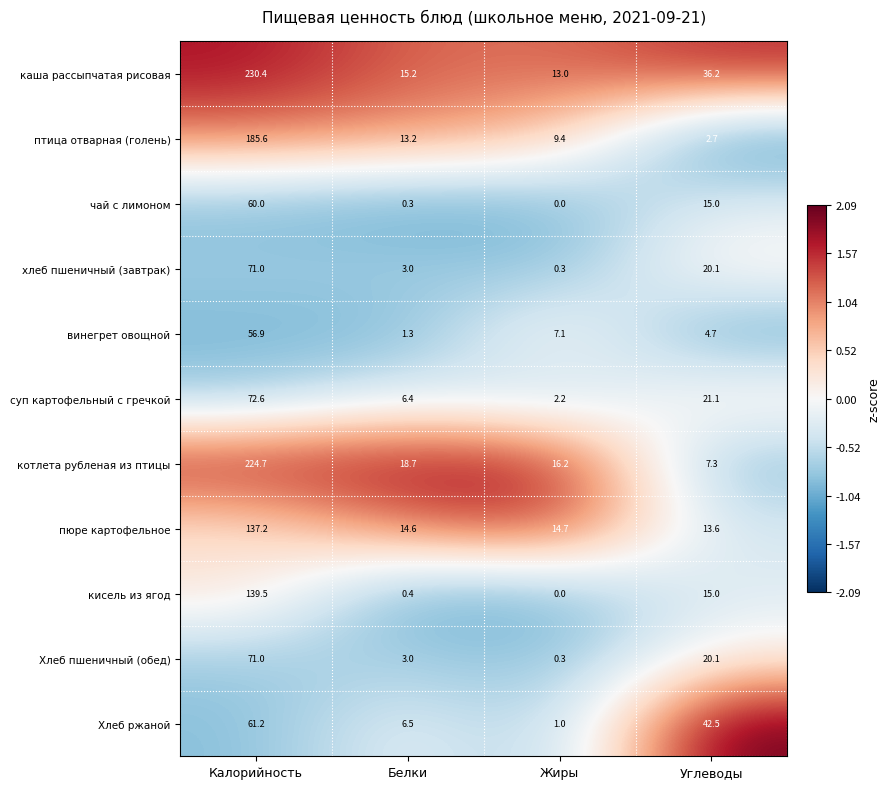

Which series has the largest total across all categories?

каша рассыпчатая рисовая